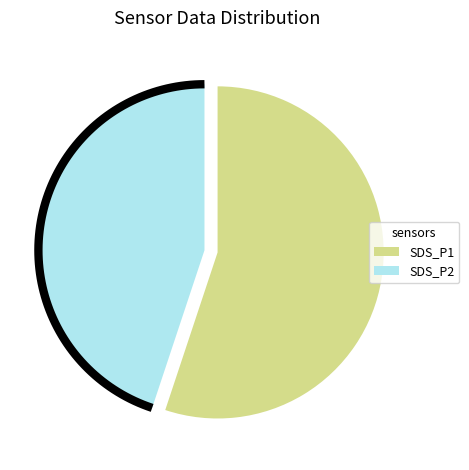

The SDS_P2 slice represents 45% of the pie. True or false?

True